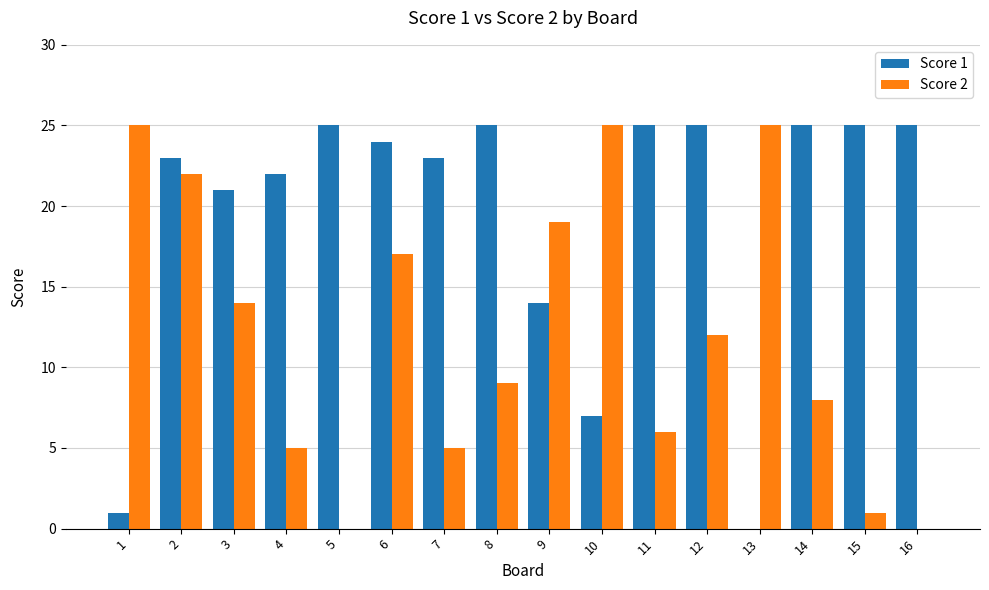

How many series are shown in this chart?

2